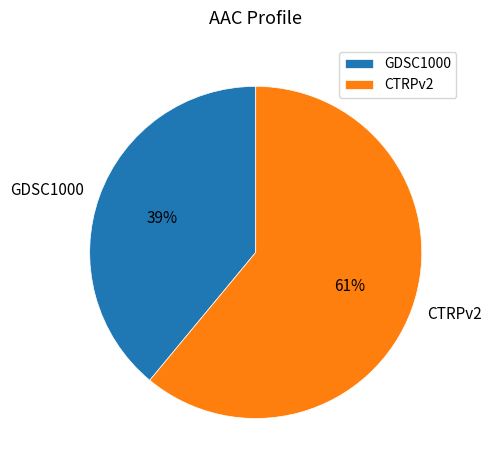

To the nearest percent, what is the difference between the GDSC1000 and CTRPv2 slice percentages?

22%